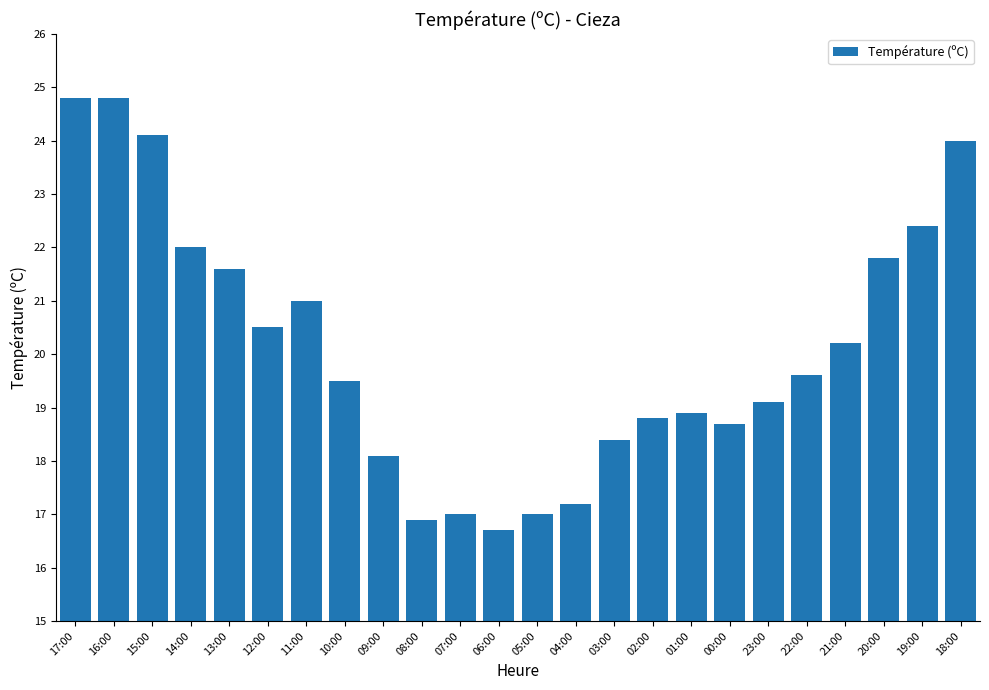

Reading right to left, transcribe all the data shown in this chart.

24.0	22.4	21.8	20.2	19.6	19.1	18.7	18.9	18.8	18.4	17.2	17.0	16.7	17.0	16.9	18.1	19.5	21.0	20.5	21.6	22.0	24.1	24.8	24.8